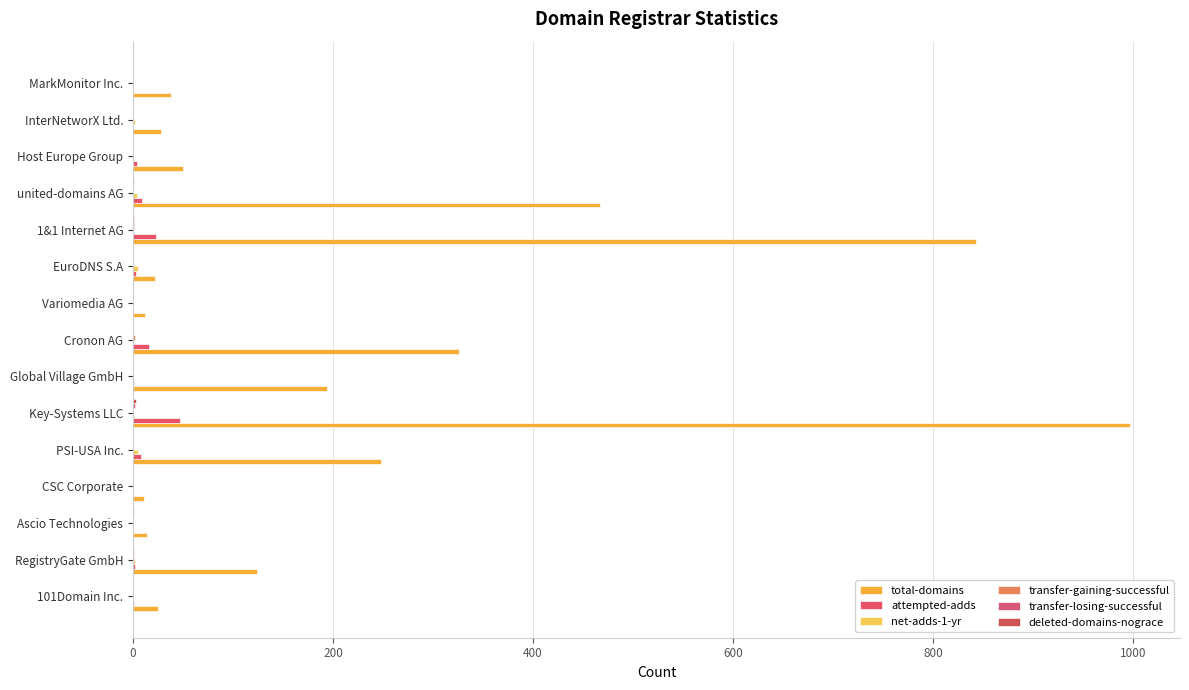

Count the number of categories in the chart.

15